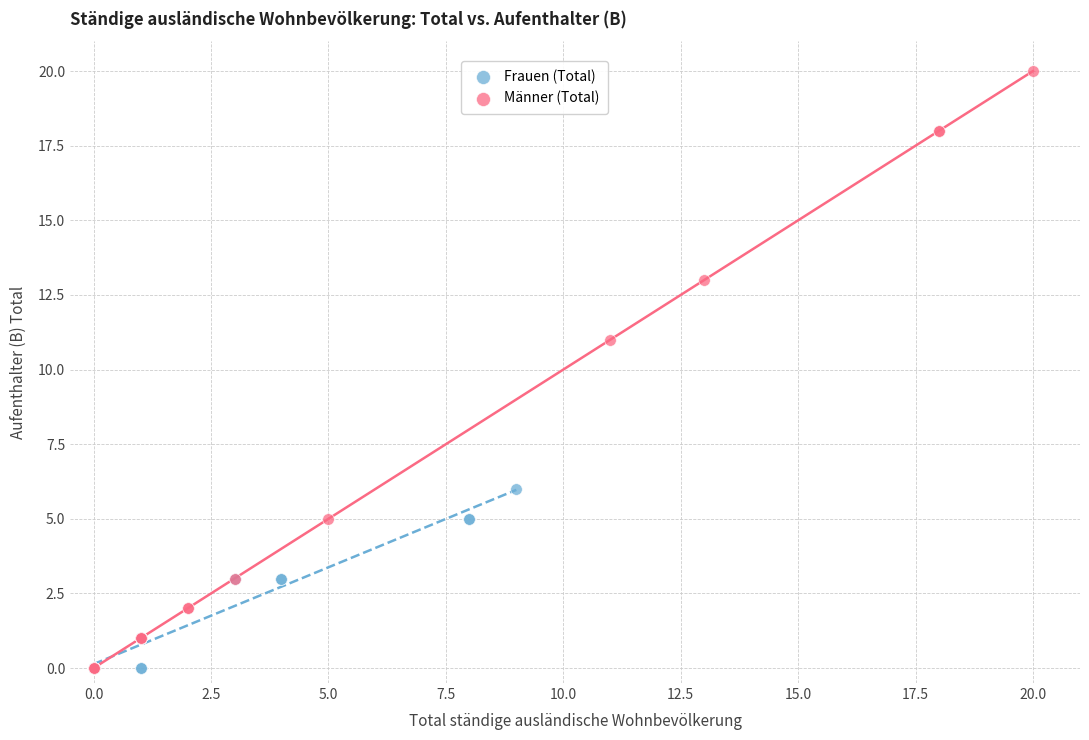

Which series has the largest Y range (max minus min)?

Männer (Total)